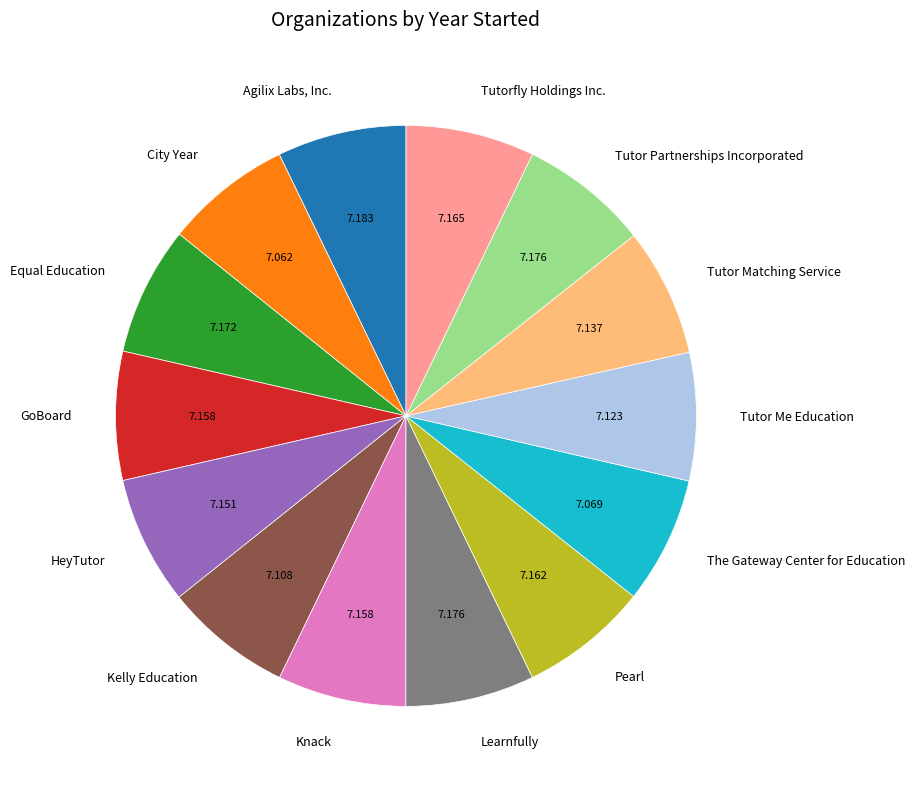

The Kelly Education slice represents 7% of the pie. True or false?

True